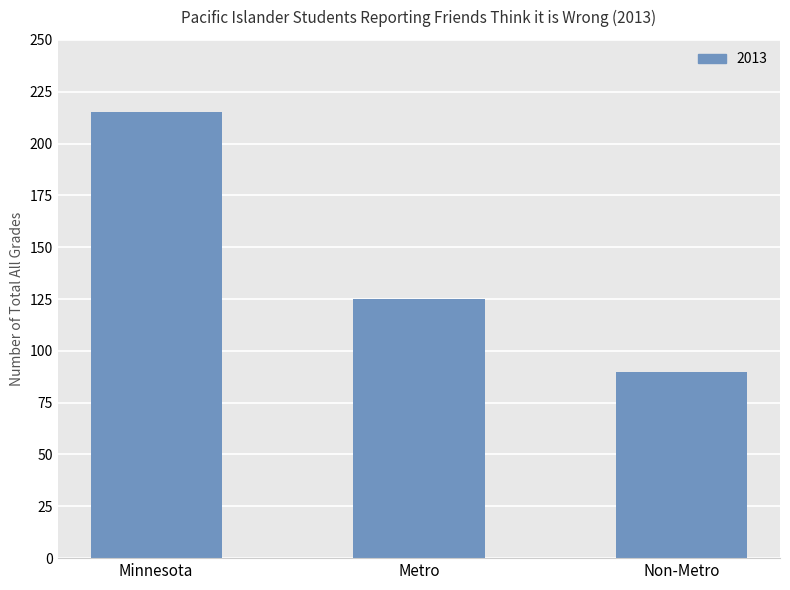

How many values are between 90 and 215?

3